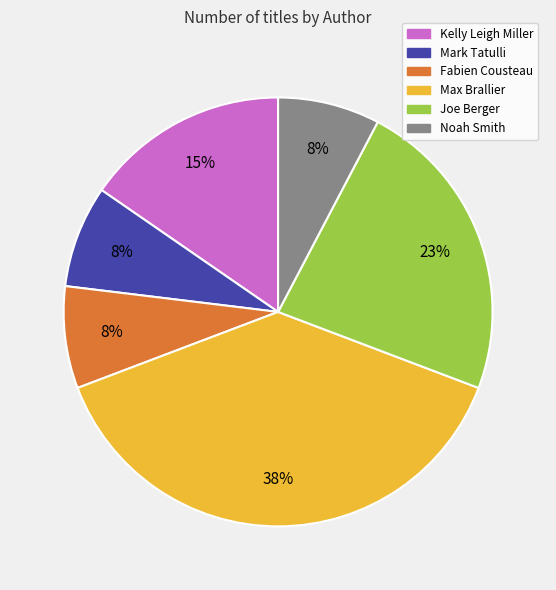

Which category has the biggest portion of the pie?

Max Brallier